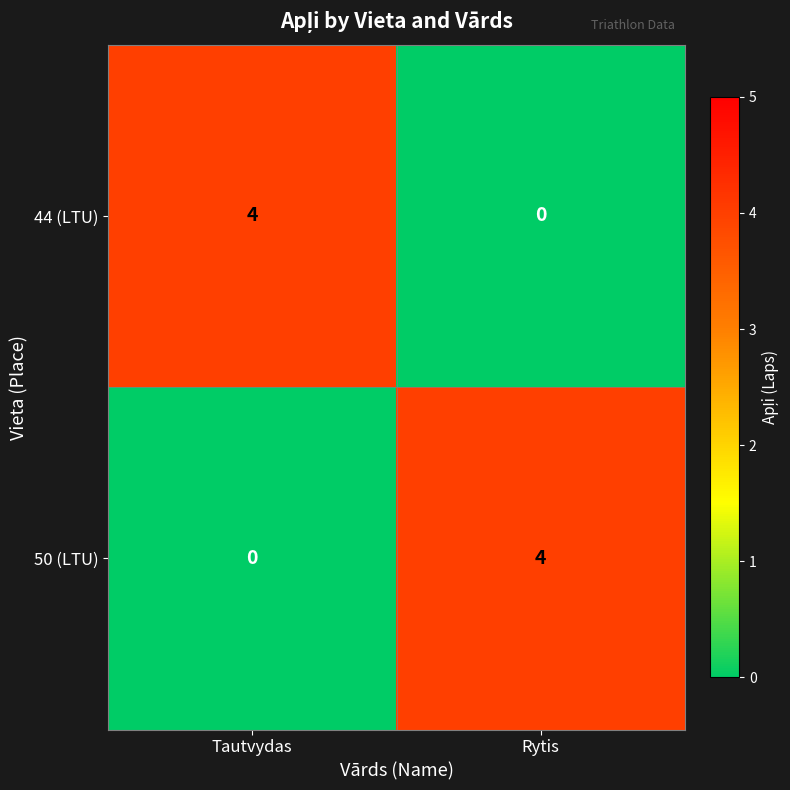

Which category has the highest value in the 44 (LTU) series?

Tautvydas